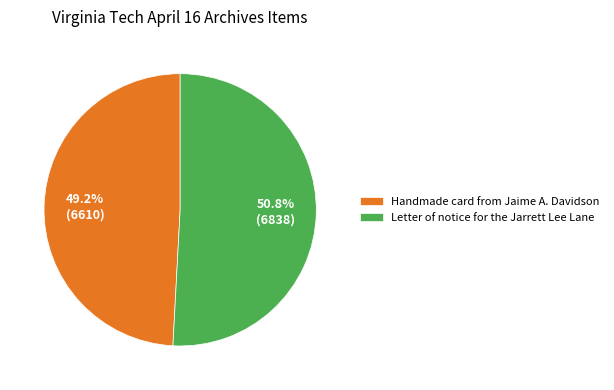

Does any single category account for the majority?

Yes